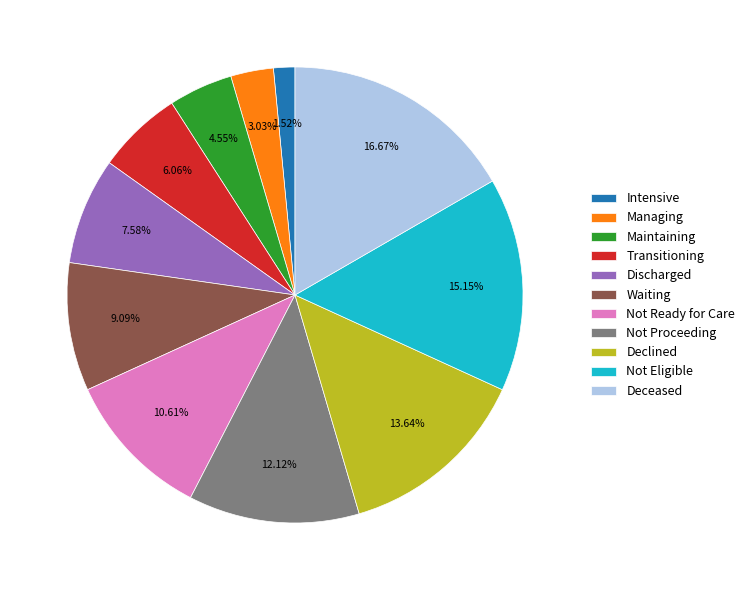

Which slice is the largest?

Deceased